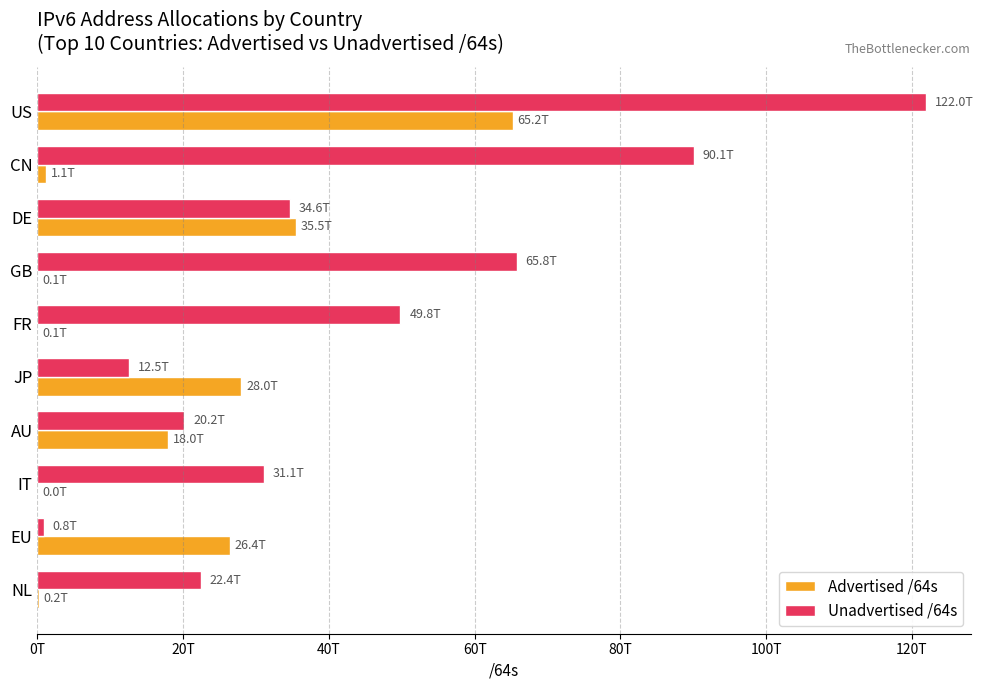

What are all the series names shown in the legend?

Advertised /64s, Unadvertised /64s